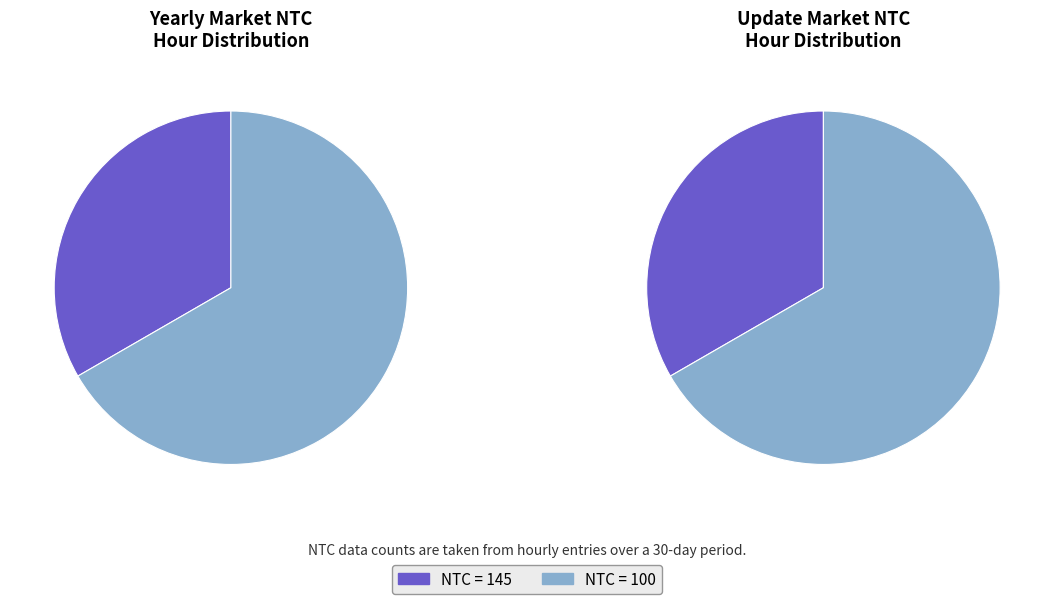

What is the change in value from 145 to 100?

-45